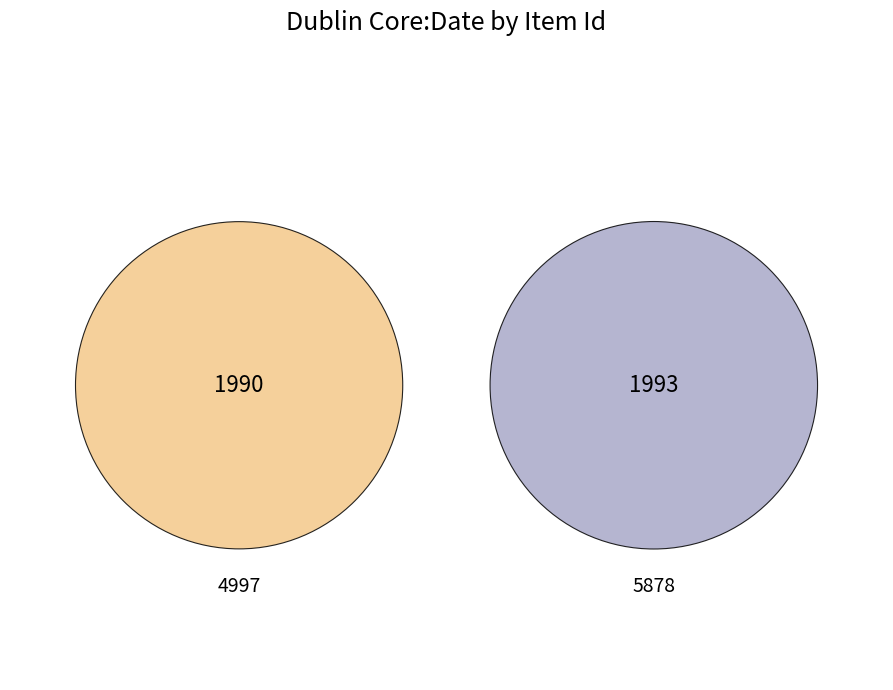

What portion of the pie excludes 5878?

50.0%